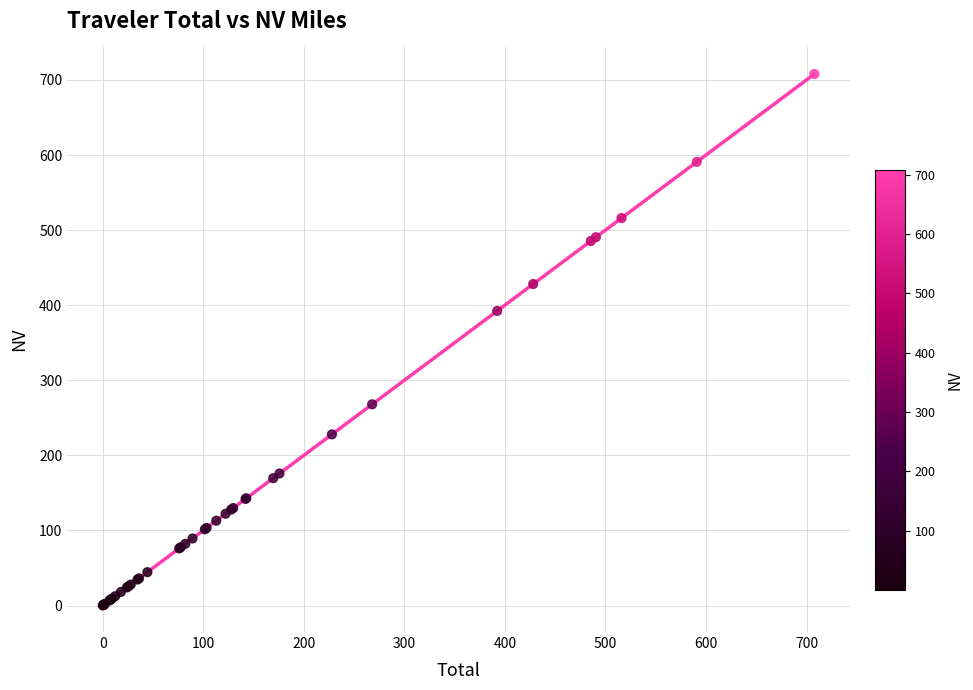

What Y value in the scatter plot is closest to 353?

392.3